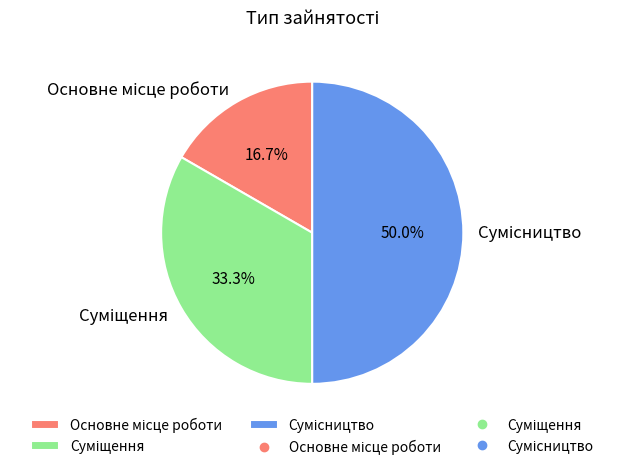

Count the number of slices in the pie.

3